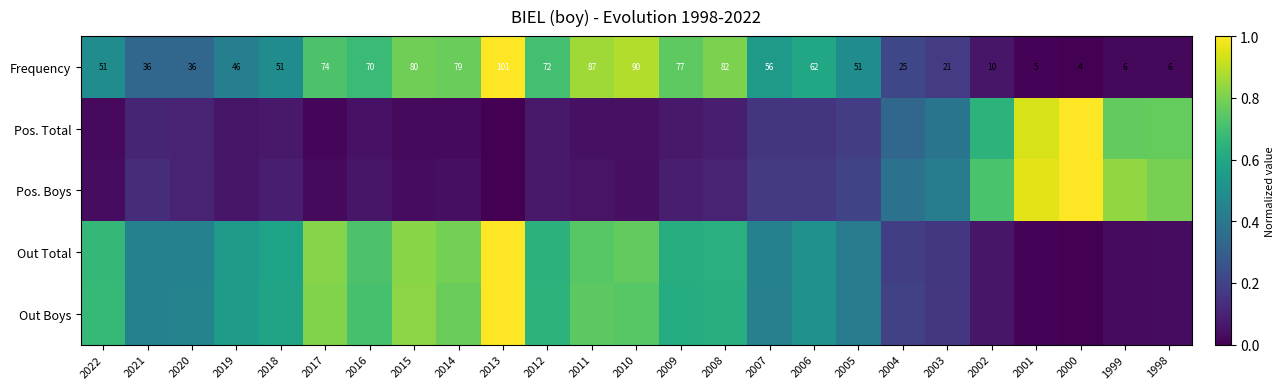

What is the difference between the Out Total values at 2006 and 2021?

0.1